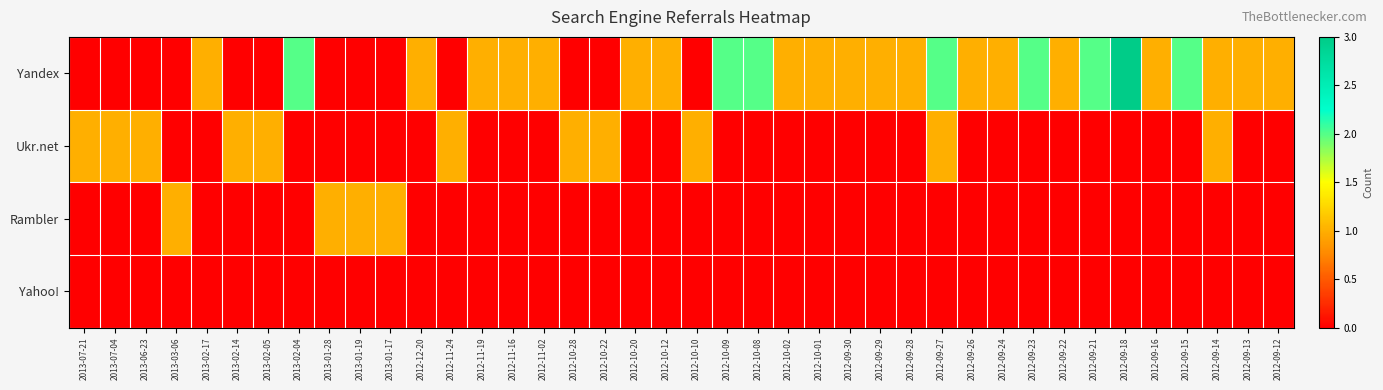

What is the spread (max minus min) of values at 2013-01-28?

1